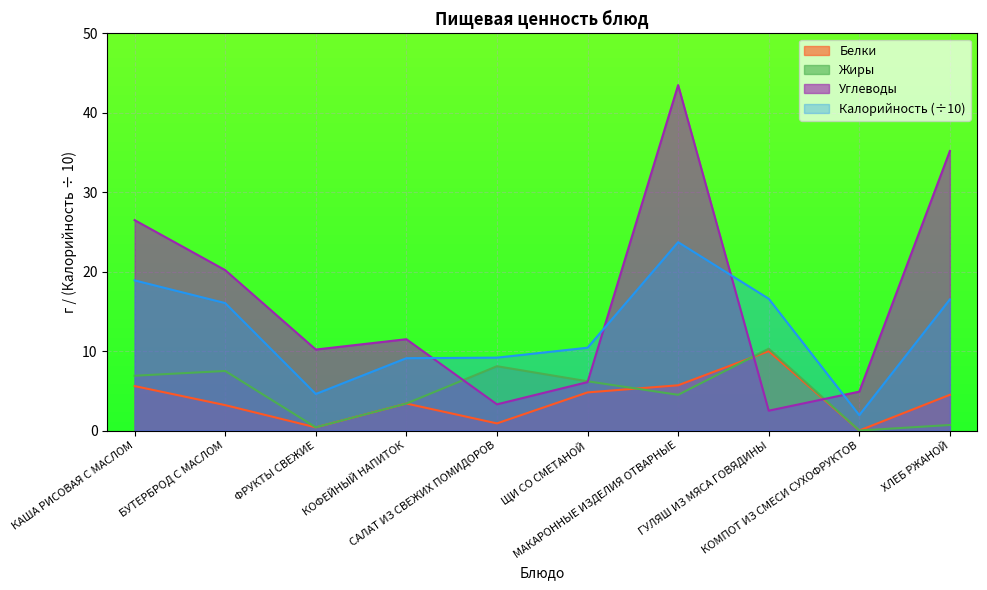

What is the difference between the maximum and second lowest values in the Жиры series?

9.9